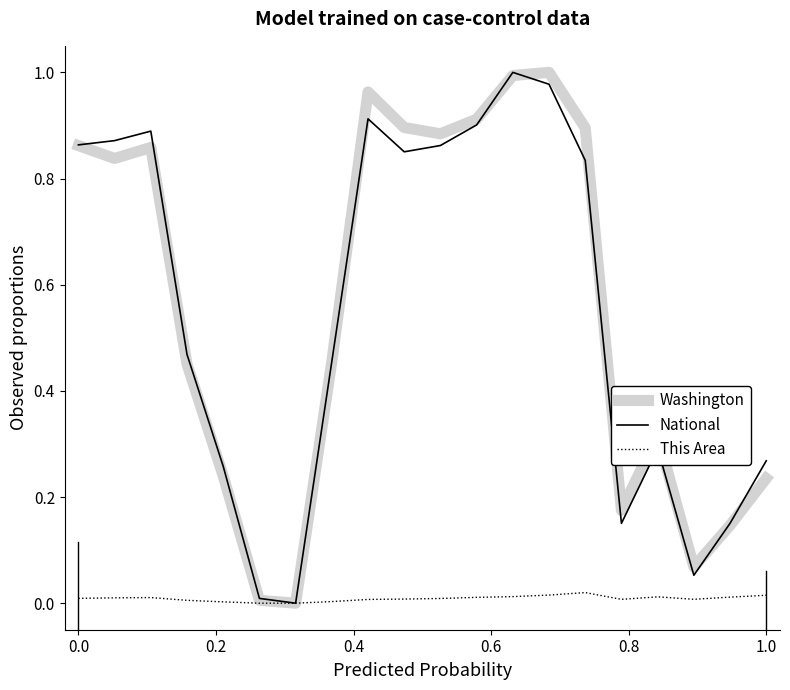

What are all the series names shown in the legend?

Washington, National, This Area